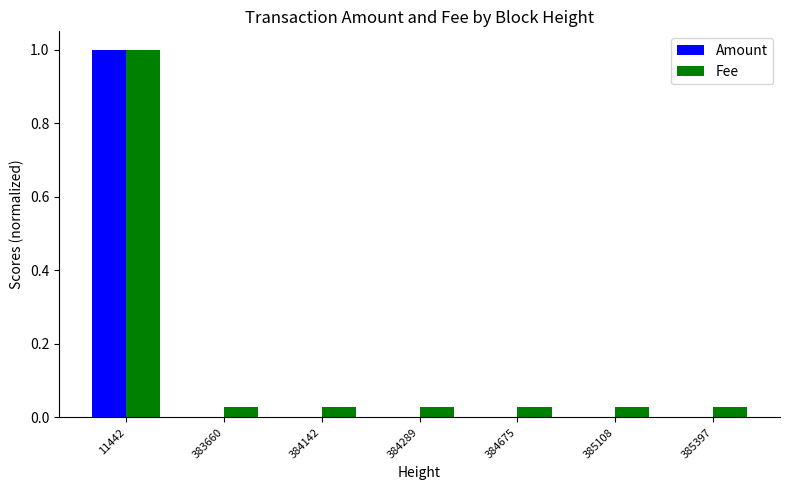

At which category is the sum across all series the highest?

11442